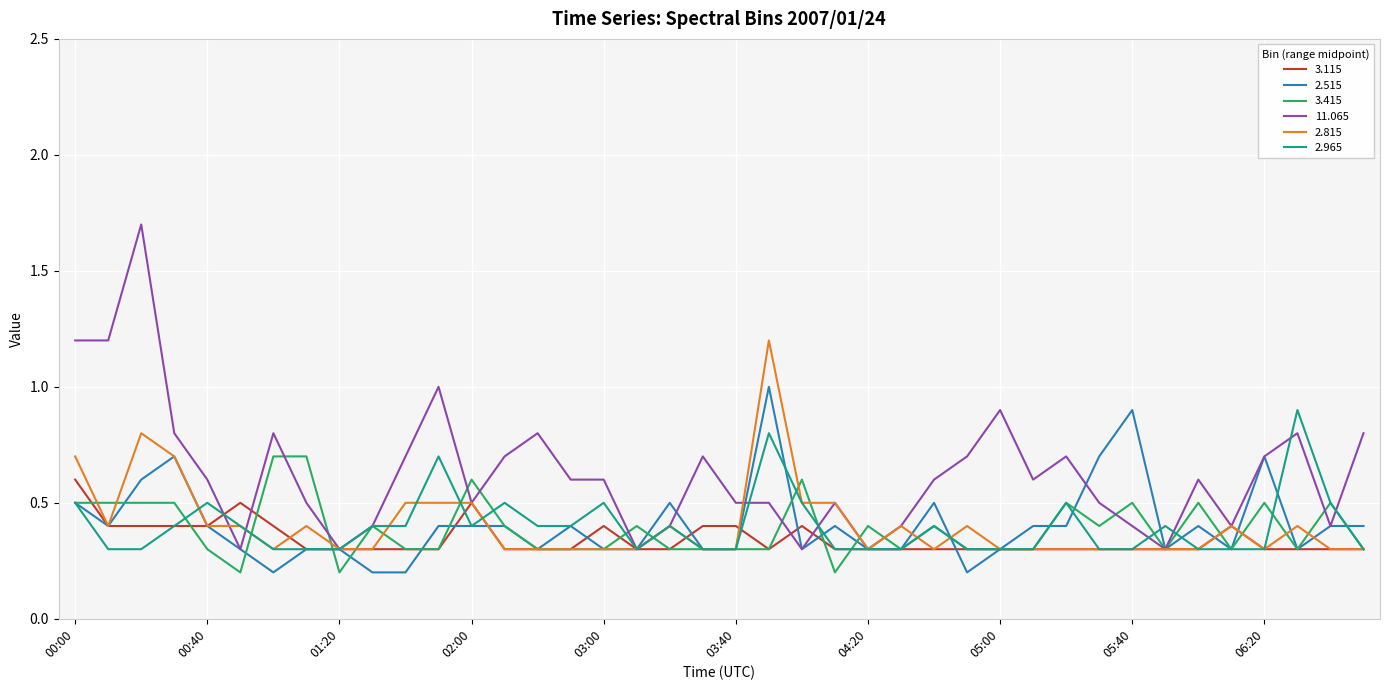

What is the minimum value for 11.065?

0.3